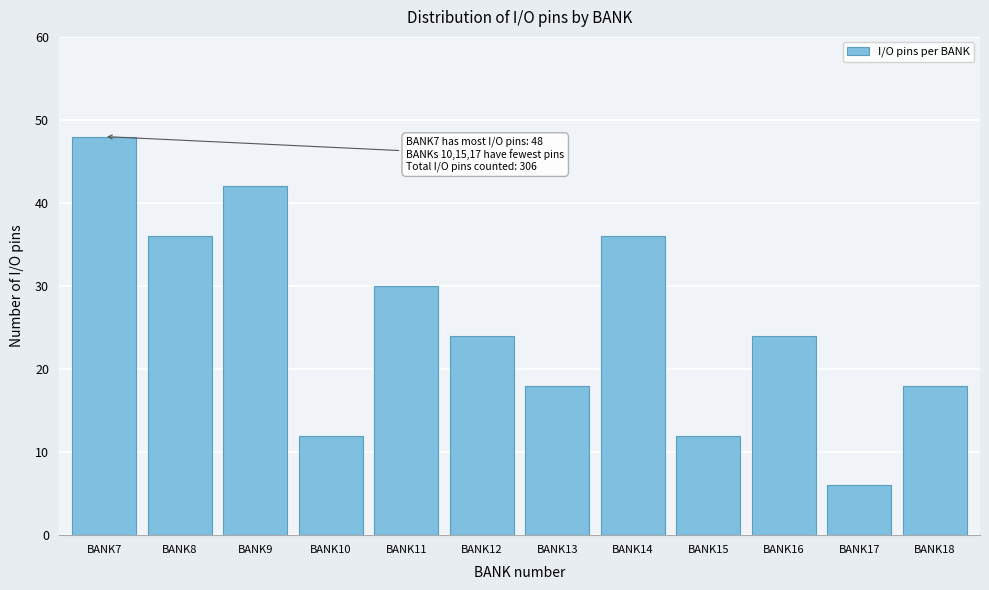

Reading left to right, what are all the values shown in this chart?

48	36	42	12	30	24	18	36	12	24	6	18